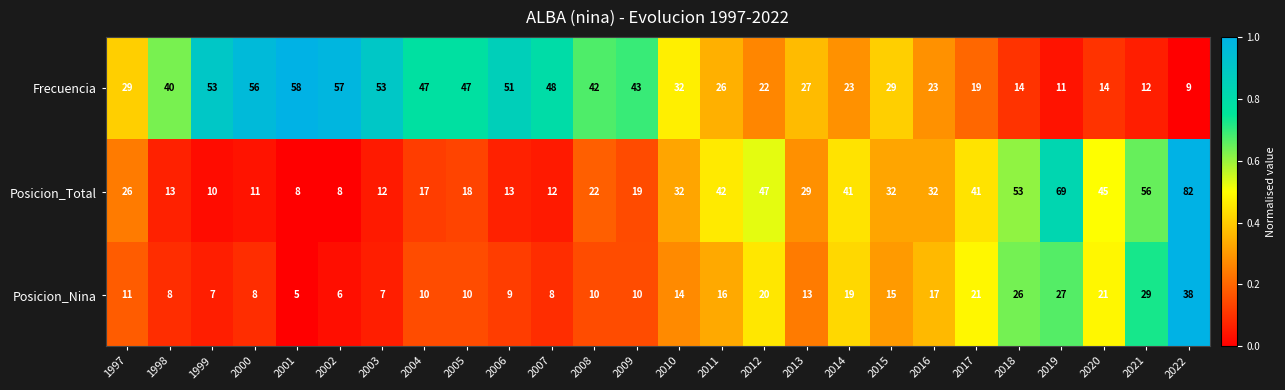

What is the total value across all series at 2016?

72